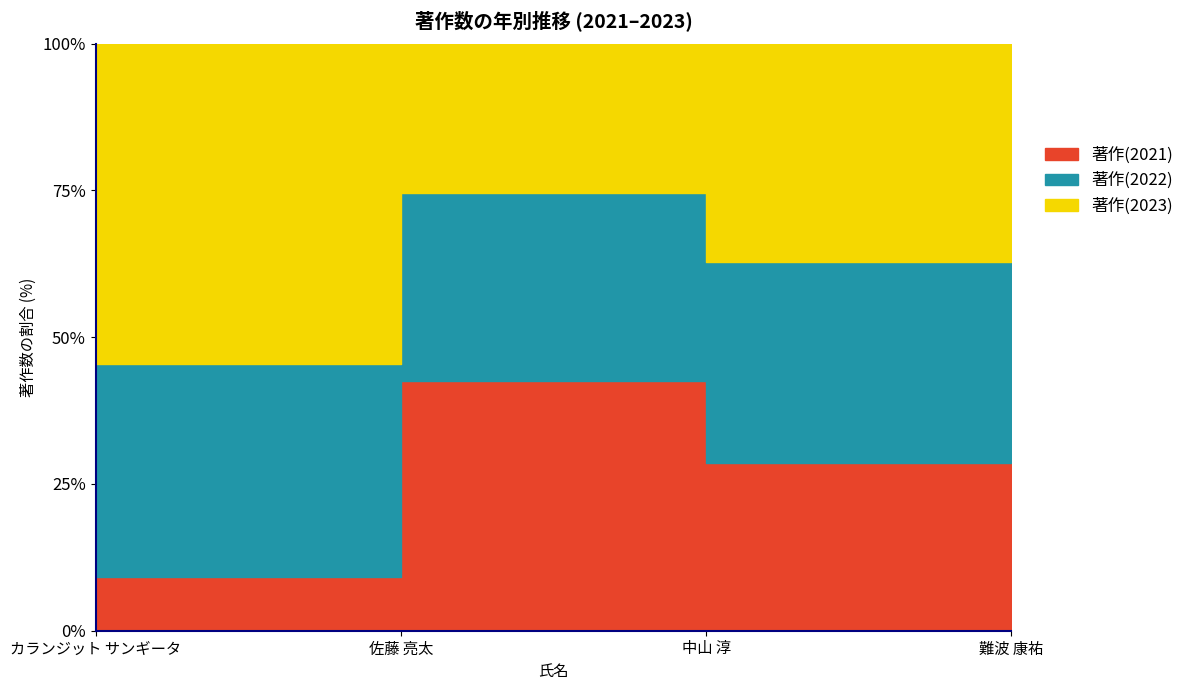

What is the maximum value for 著作(2023)?

39